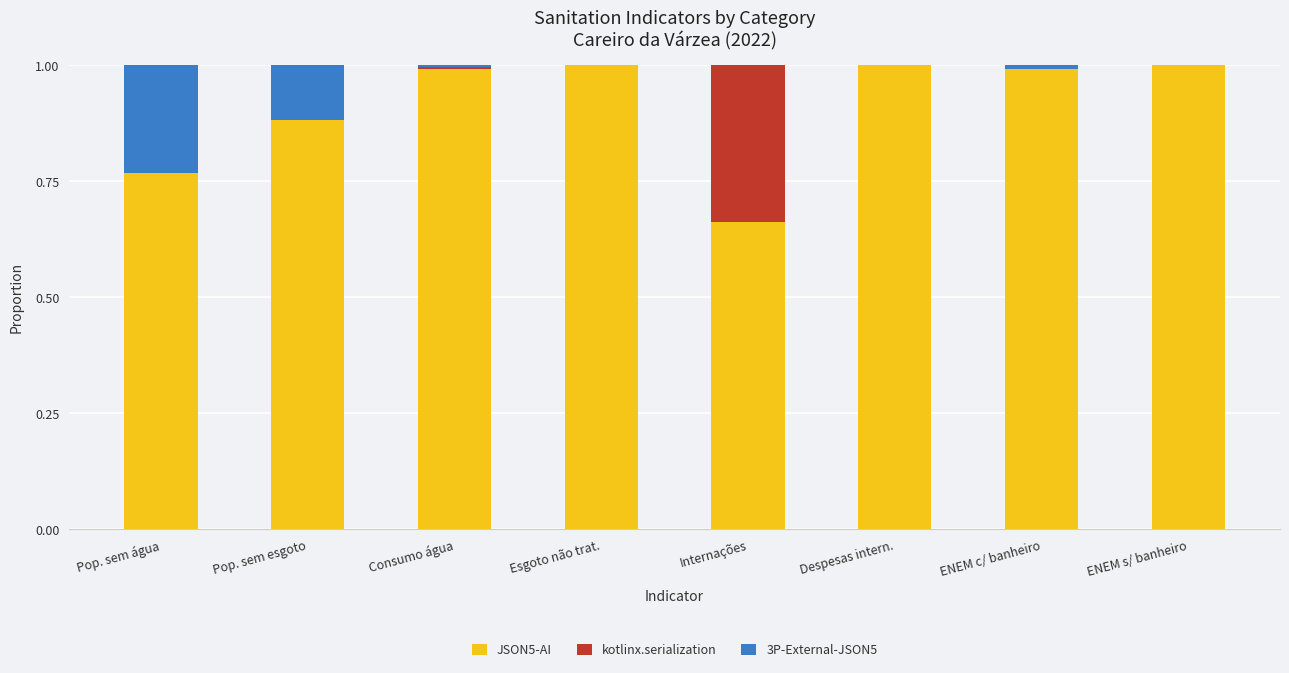

What is the sum of all JSON5-AI values?

7.3